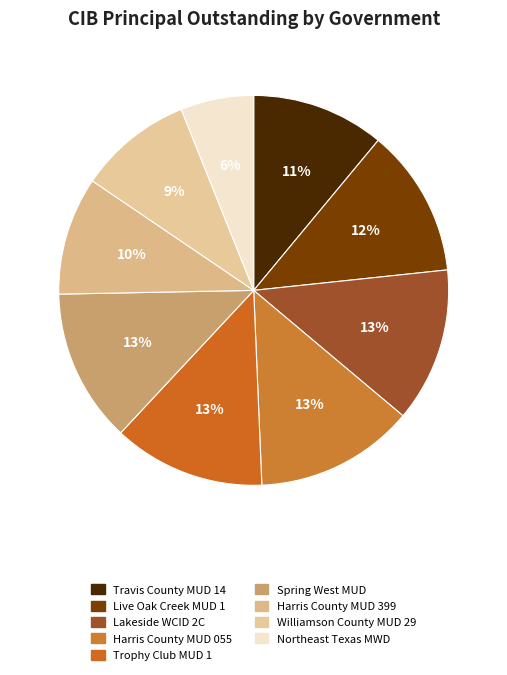

Which category has the biggest portion of the pie?

Harris County MUD 055